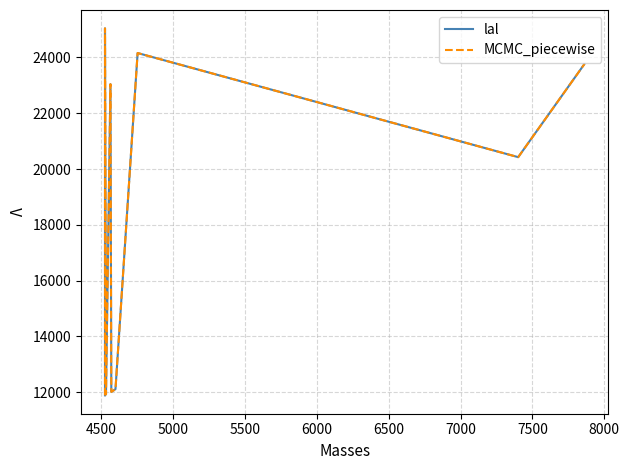

What are all the series names shown in the legend?

lal, MCMC_piecewise